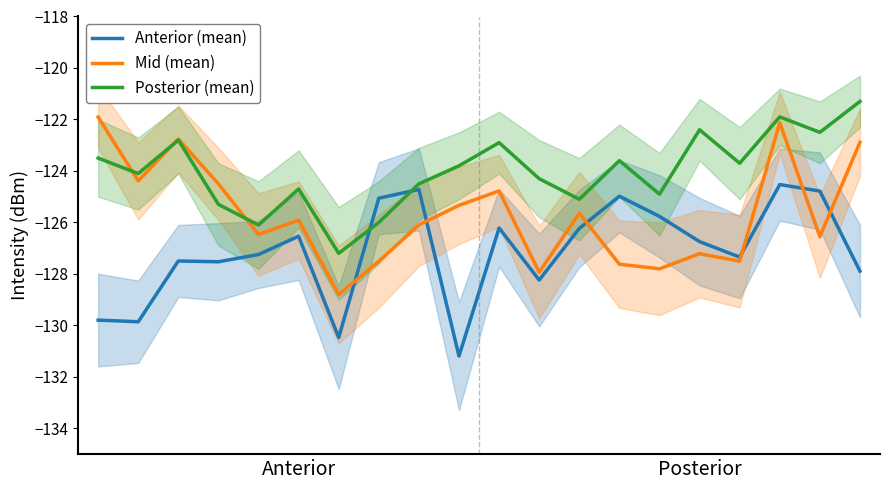

Which series ends up on top after the final intersection of Posterior (mean) and Mid (mean)?

Posterior (mean)